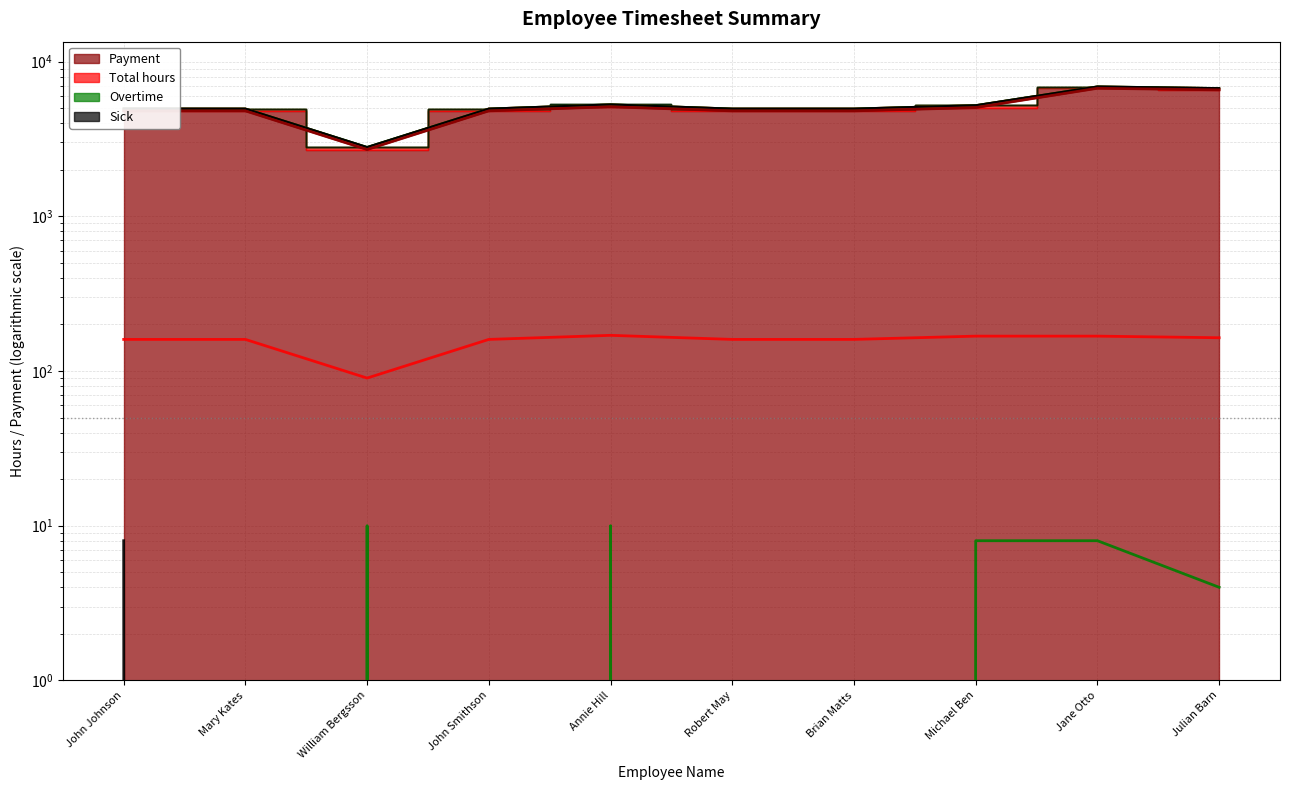

What is the average value of the Overtime series?

4